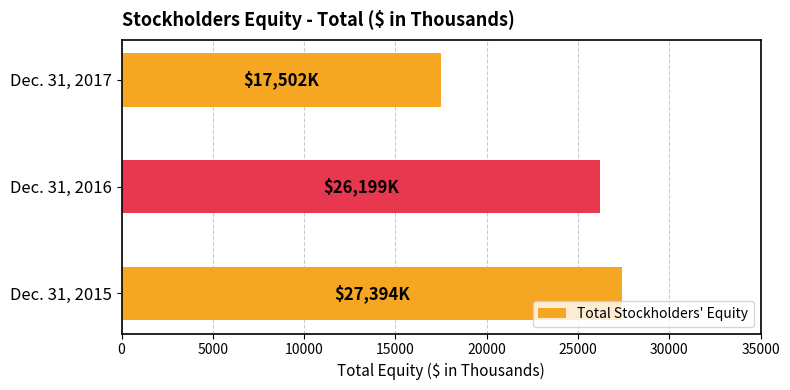

What is the change in value from Dec. 31, 2015 to Dec. 31, 2016?

-1195